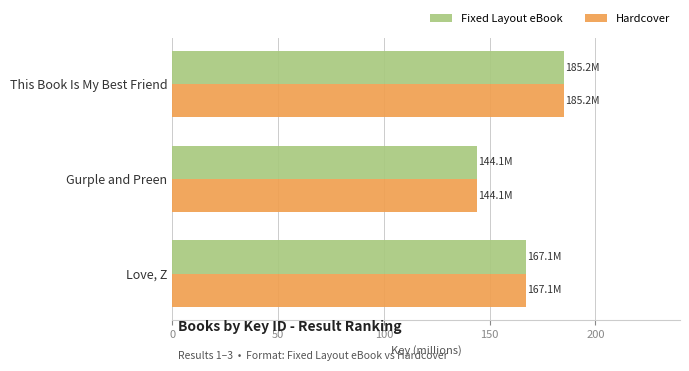

Rank the categories by Fixed Layout eBook value from highest to lowest.

This Book Is My Best Friend, Love, Z, Gurple and Preen